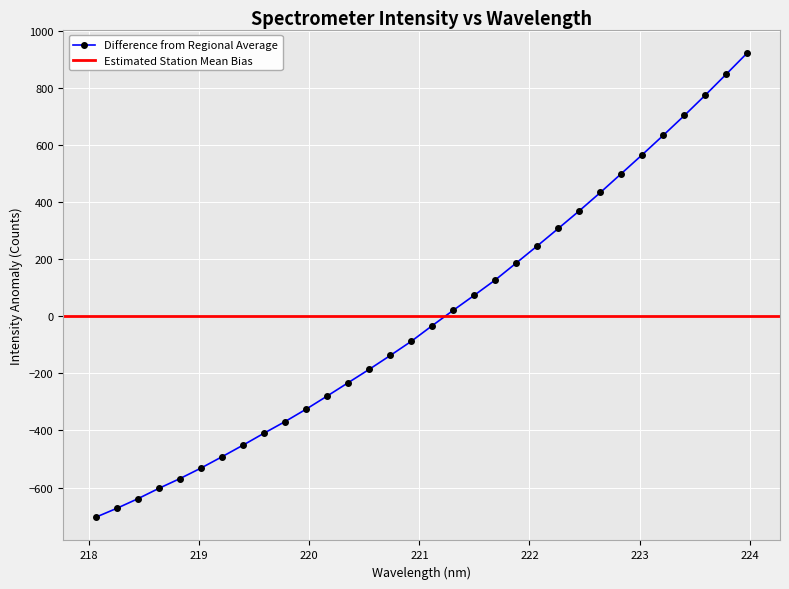

The chart shows a value of -32.5 at 221.1174. True or false?

True